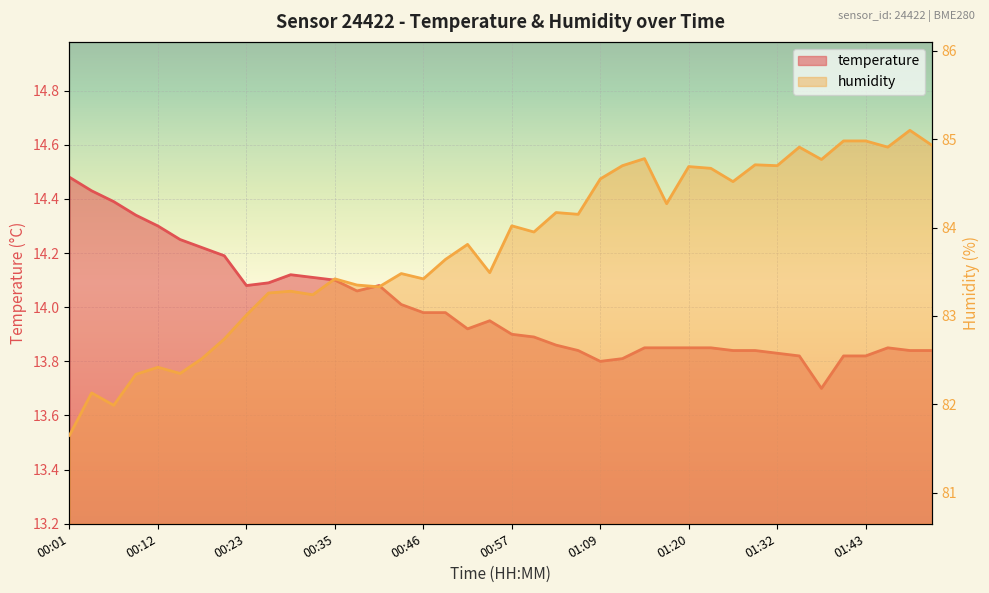

How many interior local valleys does the humidity series have?

13